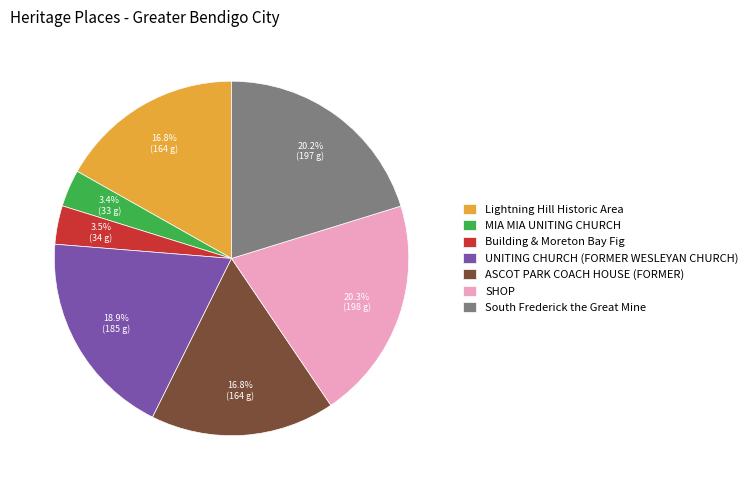

The South Frederick the Great Mine slice represents 20% of the pie. True or false?

True